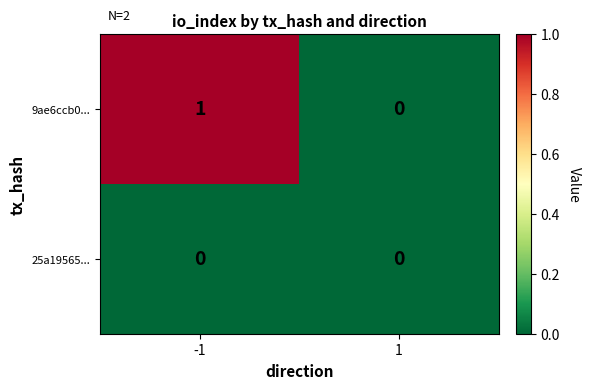

Reading left to right, what are all the values shown in this chart?

9ae6ccb0...: 1	0
25a19565...: 0	0